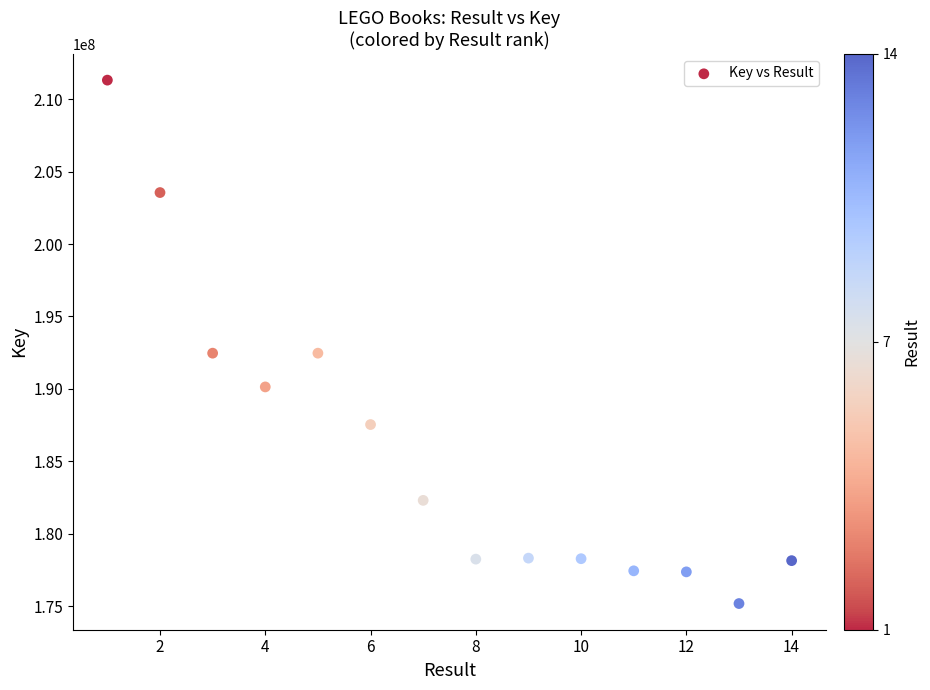

What is the range of X values (max minus min)?

13